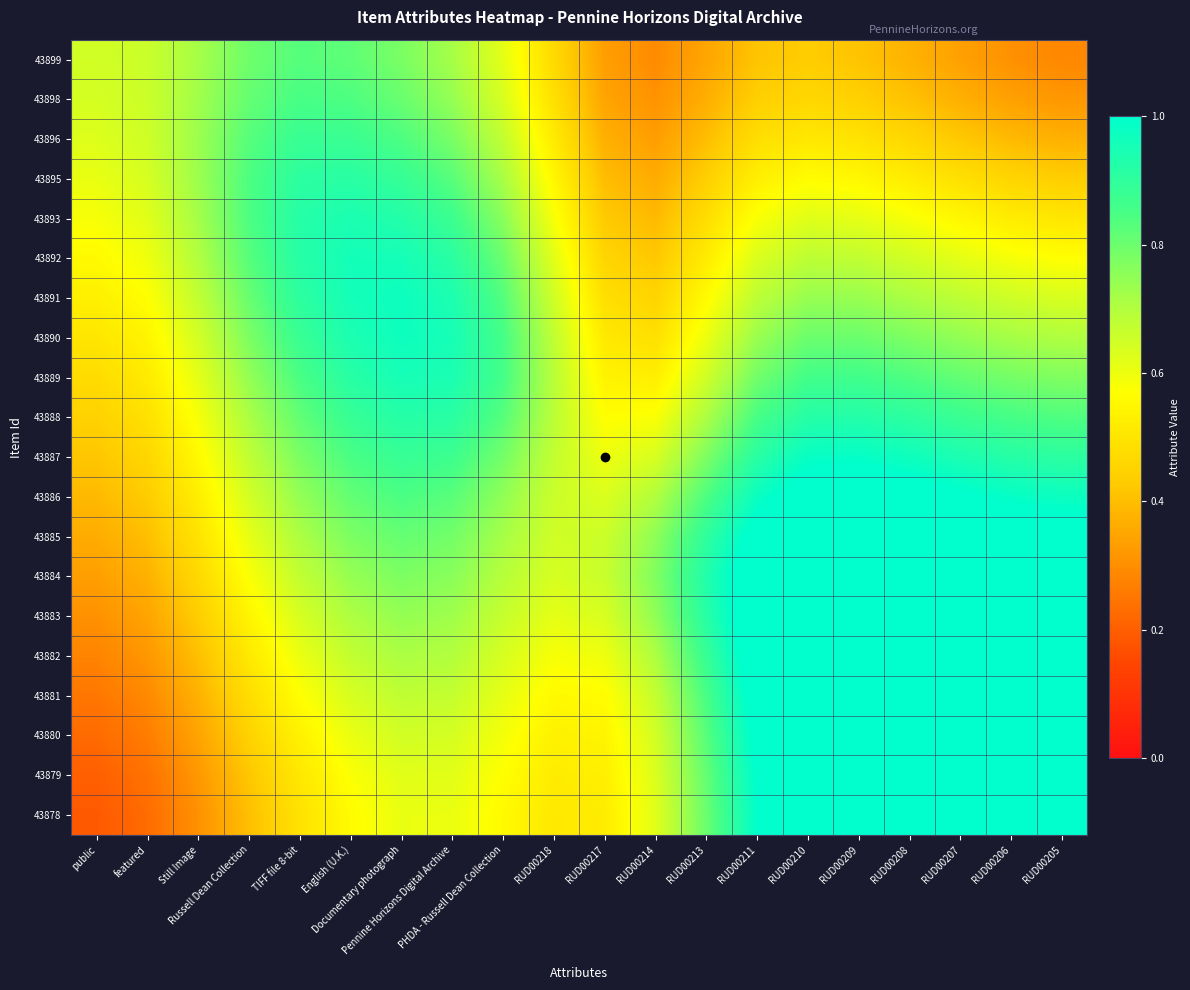

Reading right to left, extract all data points from this chart.

43899: RUD00205=0.3	RUD00206=0.3	RUD00207=0.3	RUD00208=0.4	RUD00209=0.4	RUD00210=0.4	RUD00211=0.4	RUD00213=0.3	RUD00214=0.3	RUD00217=0.3	RUD00218=0.5	PHDA - Russell Dean Collection=0.6	Pennine Horizons Digital Archive=0.7	Documentary photograph=0.8	English (U.K.)=0.8	TIFF file 8-bit=0.8	Russell Dean Collection=0.8	Still Image=0.7	featured=0.7	public=0.6
43898: RUD00205=0.3	RUD00206=0.3	RUD00207=0.4	RUD00208=0.4	RUD00209=0.4	RUD00210=0.5	RUD00211=0.4	RUD00213=0.4	RUD00214=0.3	RUD00217=0.3	RUD00218=0.5	PHDA - Russell Dean Collection=0.6	Pennine Horizons Digital Archive=0.7	Documentary photograph=0.8	English (U.K.)=0.8	TIFF file 8-bit=0.9	Russell Dean Collection=0.8	Still Image=0.7	featured=0.7	public=0.6
43896: RUD00205=0.4	RUD00206=0.4	RUD00207=0.4	RUD00208=0.5	RUD00209=0.5	RUD00210=0.5	RUD00211=0.5	RUD00213=0.4	RUD00214=0.3	RUD00217=0.4	RUD00218=0.5	PHDA - Russell Dean Collection=0.7	Pennine Horizons Digital Archive=0.8	Documentary photograph=0.8	English (U.K.)=0.9	TIFF file 8-bit=0.9	Russell Dean Collection=0.8	Still Image=0.7	featured=0.7	public=0.6
43895: RUD00205=0.4	RUD00206=0.5	RUD00207=0.5	RUD00208=0.5	RUD00209=0.6	RUD00210=0.6	RUD00211=0.5	RUD00213=0.4	RUD00214=0.4	RUD00217=0.4	RUD00218=0.5	PHDA - Russell Dean Collection=0.7	Pennine Horizons Digital Archive=0.8	Documentary photograph=0.9	English (U.K.)=0.9	TIFF file 8-bit=0.9	Russell Dean Collection=0.8	Still Image=0.7	featured=0.6	public=0.6
43893: RUD00205=0.5	RUD00206=0.5	RUD00207=0.5	RUD00208=0.6	RUD00209=0.6	RUD00210=0.6	RUD00211=0.6	RUD00213=0.5	RUD00214=0.4	RUD00217=0.4	RUD00218=0.6	PHDA - Russell Dean Collection=0.8	Pennine Horizons Digital Archive=0.9	Documentary photograph=0.9	English (U.K.)=0.9	TIFF file 8-bit=0.9	Russell Dean Collection=0.8	Still Image=0.7	featured=0.6	public=0.6
43892: RUD00205=0.6	RUD00206=0.6	RUD00207=0.6	RUD00208=0.6	RUD00209=0.7	RUD00210=0.7	RUD00211=0.6	RUD00213=0.5	RUD00214=0.4	RUD00217=0.5	RUD00218=0.6	PHDA - Russell Dean Collection=0.8	Pennine Horizons Digital Archive=0.9	Documentary photograph=1.0	English (U.K.)=1.0	TIFF file 8-bit=0.9	Russell Dean Collection=0.8	Still Image=0.7	featured=0.6	public=0.6
43891: RUD00205=0.6	RUD00206=0.7	RUD00207=0.7	RUD00208=0.7	RUD00209=0.7	RUD00210=0.7	RUD00211=0.7	RUD00213=0.6	RUD00214=0.5	RUD00217=0.5	RUD00218=0.7	PHDA - Russell Dean Collection=0.8	Pennine Horizons Digital Archive=0.9	Documentary photograph=1.0	English (U.K.)=1.0	TIFF file 8-bit=0.9	Russell Dean Collection=0.8	Still Image=0.7	featured=0.6	public=0.5
43890: RUD00205=0.7	RUD00206=0.7	RUD00207=0.7	RUD00208=0.8	RUD00209=0.8	RUD00210=0.8	RUD00211=0.7	RUD00213=0.6	RUD00214=0.5	RUD00217=0.5	RUD00218=0.7	PHDA - Russell Dean Collection=0.9	Pennine Horizons Digital Archive=1.0	Documentary photograph=1.0	English (U.K.)=0.9	TIFF file 8-bit=0.9	Russell Dean Collection=0.8	Still Image=0.6	featured=0.5	public=0.5
43889: RUD00205=0.8	RUD00206=0.8	RUD00207=0.8	RUD00208=0.8	RUD00209=0.9	RUD00210=0.9	RUD00211=0.8	RUD00213=0.7	RUD00214=0.5	RUD00217=0.5	RUD00218=0.7	PHDA - Russell Dean Collection=0.9	Pennine Horizons Digital Archive=0.9	Documentary photograph=1.0	English (U.K.)=0.9	TIFF file 8-bit=0.8	Russell Dean Collection=0.7	Still Image=0.6	featured=0.5	public=0.5
43888: RUD00205=0.8	RUD00206=0.9	RUD00207=0.9	RUD00208=0.9	RUD00209=0.9	RUD00210=0.9	RUD00211=0.9	RUD00213=0.7	RUD00214=0.6	RUD00217=0.6	RUD00218=0.7	PHDA - Russell Dean Collection=0.8	Pennine Horizons Digital Archive=0.9	Documentary photograph=0.9	English (U.K.)=0.9	TIFF file 8-bit=0.8	Russell Dean Collection=0.7	Still Image=0.6	featured=0.5	public=0.4
43887: RUD00205=0.9	RUD00206=0.9	RUD00207=0.9	RUD00208=1.0	RUD00209=1.0	RUD00210=1.0	RUD00211=0.9	RUD00213=0.8	RUD00214=0.6	RUD00217=0.6	RUD00218=0.7	PHDA - Russell Dean Collection=0.8	Pennine Horizons Digital Archive=0.9	Documentary photograph=0.9	English (U.K.)=0.8	TIFF file 8-bit=0.8	Russell Dean Collection=0.7	Still Image=0.6	featured=0.5	public=0.4
43886: RUD00205=1.0	RUD00206=1.0	RUD00207=1.0	RUD00208=1.0	RUD00209=1.1	RUD00210=1.0	RUD00211=1.0	RUD00213=0.8	RUD00214=0.7	RUD00217=0.6	RUD00218=0.7	PHDA - Russell Dean Collection=0.7	Pennine Horizons Digital Archive=0.8	Documentary photograph=0.8	English (U.K.)=0.8	TIFF file 8-bit=0.7	Russell Dean Collection=0.6	Still Image=0.5	featured=0.4	public=0.4
43885: RUD00205=1.0	RUD00206=1.1	RUD00207=1.1	RUD00208=1.1	RUD00209=1.1	RUD00210=1.1	RUD00211=1.0	RUD00213=0.9	RUD00214=0.8	RUD00217=0.7	RUD00218=0.7	PHDA - Russell Dean Collection=0.7	Pennine Horizons Digital Archive=0.8	Documentary photograph=0.8	English (U.K.)=0.8	TIFF file 8-bit=0.7	Russell Dean Collection=0.6	Still Image=0.5	featured=0.4	public=0.4
43884: RUD00205=1.1	RUD00206=1.1	RUD00207=1.1	RUD00208=1.2	RUD00209=1.2	RUD00210=1.1	RUD00211=1.1	RUD00213=0.9	RUD00214=0.8	RUD00217=0.7	RUD00218=0.6	PHDA - Russell Dean Collection=0.7	Pennine Horizons Digital Archive=0.8	Documentary photograph=0.8	English (U.K.)=0.7	TIFF file 8-bit=0.7	Russell Dean Collection=0.6	Still Image=0.5	featured=0.4	public=0.3
43883: RUD00205=1.2	RUD00206=1.2	RUD00207=1.2	RUD00208=1.2	RUD00209=1.2	RUD00210=1.2	RUD00211=1.1	RUD00213=0.9	RUD00214=0.7	RUD00217=0.6	RUD00218=0.6	PHDA - Russell Dean Collection=0.7	Pennine Horizons Digital Archive=0.7	Documentary photograph=0.7	English (U.K.)=0.7	TIFF file 8-bit=0.6	Russell Dean Collection=0.5	Still Image=0.4	featured=0.3	public=0.3
43882: RUD00205=1.2	RUD00206=1.2	RUD00207=1.3	RUD00208=1.3	RUD00209=1.2	RUD00210=1.2	RUD00211=1.1	RUD00213=0.9	RUD00214=0.7	RUD00217=0.6	RUD00218=0.6	PHDA - Russell Dean Collection=0.6	Pennine Horizons Digital Archive=0.7	Documentary photograph=0.7	English (U.K.)=0.7	TIFF file 8-bit=0.6	Russell Dean Collection=0.5	Still Image=0.4	featured=0.3	public=0.3
43881: RUD00205=1.3	RUD00206=1.3	RUD00207=1.3	RUD00208=1.3	RUD00209=1.2	RUD00210=1.2	RUD00211=1.0	RUD00213=0.9	RUD00214=0.7	RUD00217=0.6	RUD00218=0.6	PHDA - Russell Dean Collection=0.6	Pennine Horizons Digital Archive=0.7	Documentary photograph=0.7	English (U.K.)=0.6	TIFF file 8-bit=0.6	Russell Dean Collection=0.5	Still Image=0.4	featured=0.3	public=0.3
43880: RUD00205=1.4	RUD00206=1.4	RUD00207=1.3	RUD00208=1.3	RUD00209=1.2	RUD00210=1.2	RUD00211=1.0	RUD00213=0.8	RUD00214=0.6	RUD00217=0.5	RUD00218=0.5	PHDA - Russell Dean Collection=0.6	Pennine Horizons Digital Archive=0.6	Documentary photograph=0.6	English (U.K.)=0.6	TIFF file 8-bit=0.5	Russell Dean Collection=0.4	Still Image=0.3	featured=0.3	public=0.2
43879: RUD00205=1.4	RUD00206=1.4	RUD00207=1.4	RUD00208=1.3	RUD00209=1.2	RUD00210=1.1	RUD00211=1.0	RUD00213=0.8	RUD00214=0.6	RUD00217=0.5	RUD00218=0.5	PHDA - Russell Dean Collection=0.6	Pennine Horizons Digital Archive=0.6	Documentary photograph=0.6	English (U.K.)=0.6	TIFF file 8-bit=0.5	Russell Dean Collection=0.4	Still Image=0.3	featured=0.2	public=0.2
43878: RUD00205=1.4	RUD00206=1.4	RUD00207=1.4	RUD00208=1.3	RUD00209=1.2	RUD00210=1.1	RUD00211=1.0	RUD00213=0.8	RUD00214=0.6	RUD00217=0.5	RUD00218=0.5	PHDA - Russell Dean Collection=0.6	Pennine Horizons Digital Archive=0.6	Documentary photograph=0.6	English (U.K.)=0.6	TIFF file 8-bit=0.5	Russell Dean Collection=0.4	Still Image=0.3	featured=0.2	public=0.2